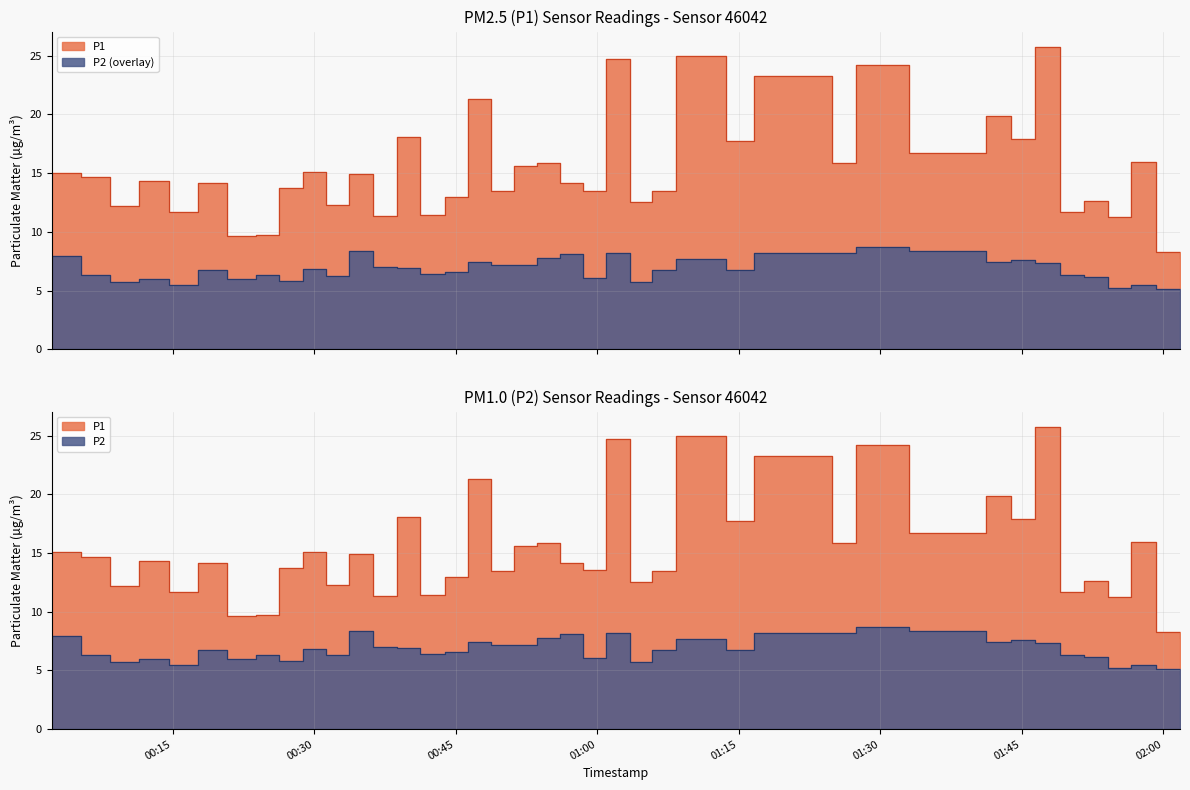

How many values in the P2 series are below 6?

9